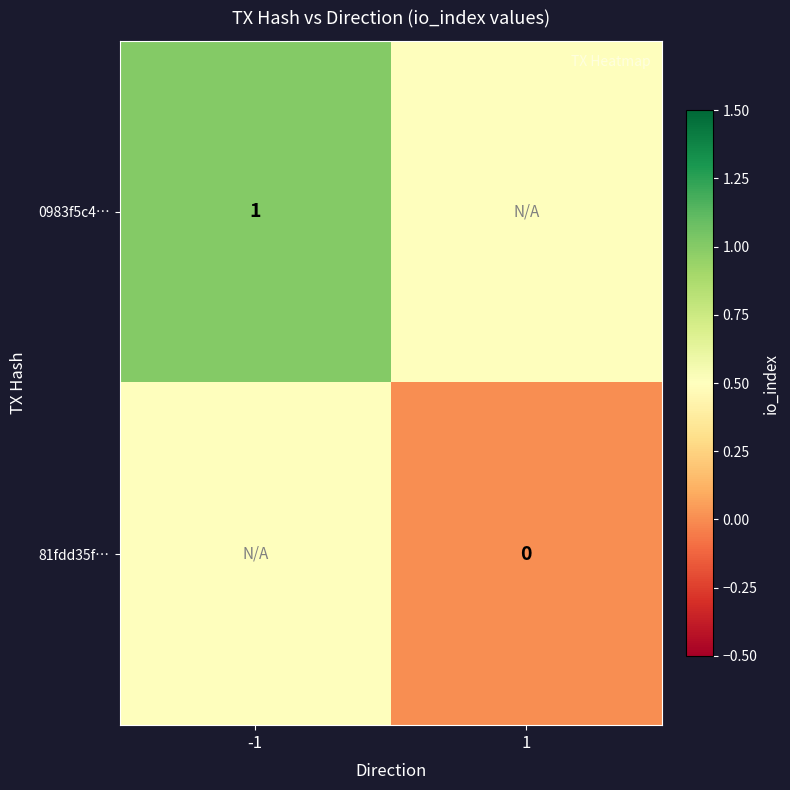

How many categories are shown in the chart?

2